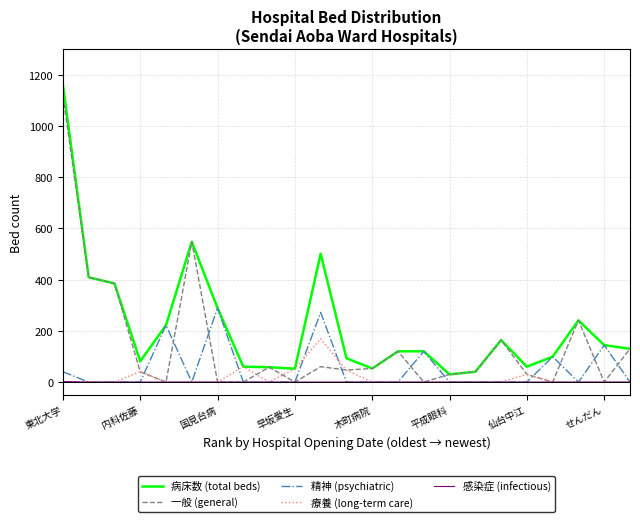

What is the greatest value displayed?

1160